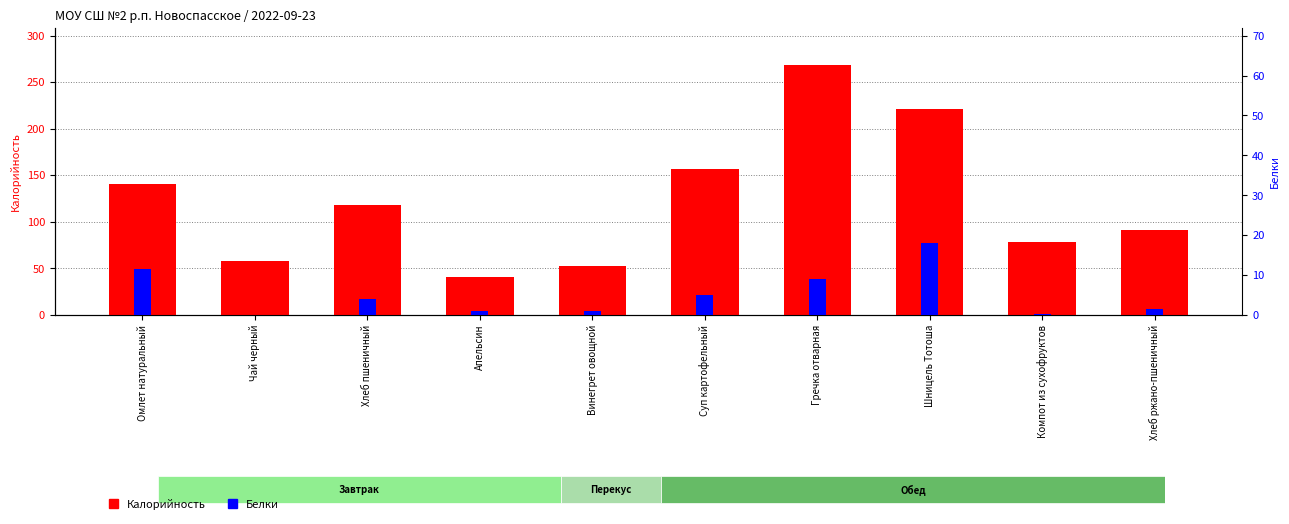

Which category has the highest value in the Калорийность series?

Гречка отварная